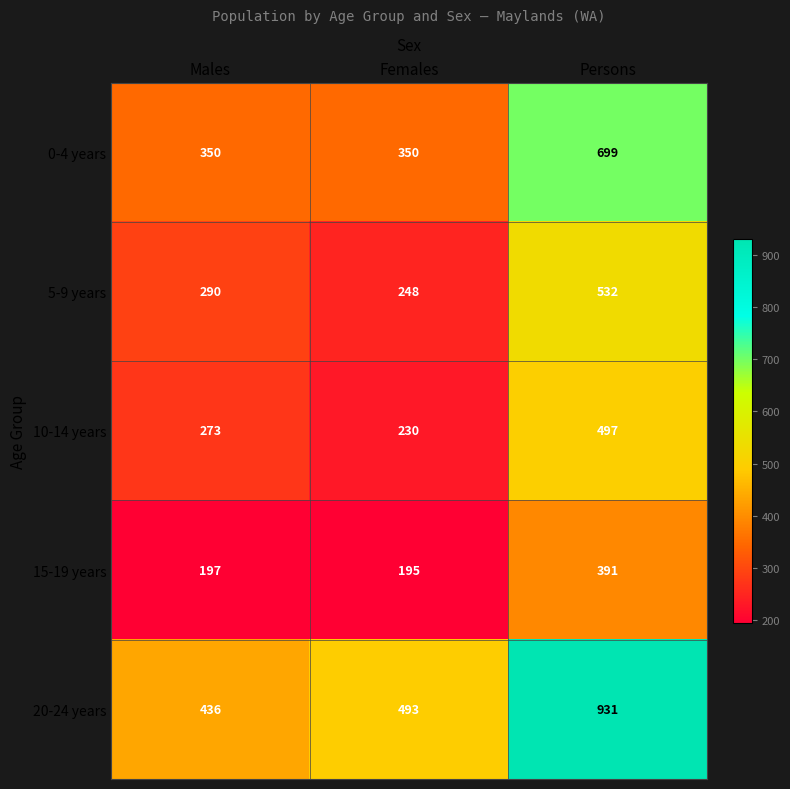

List the labels in order of 20-24 years value, smallest first.

Males, Females, Persons